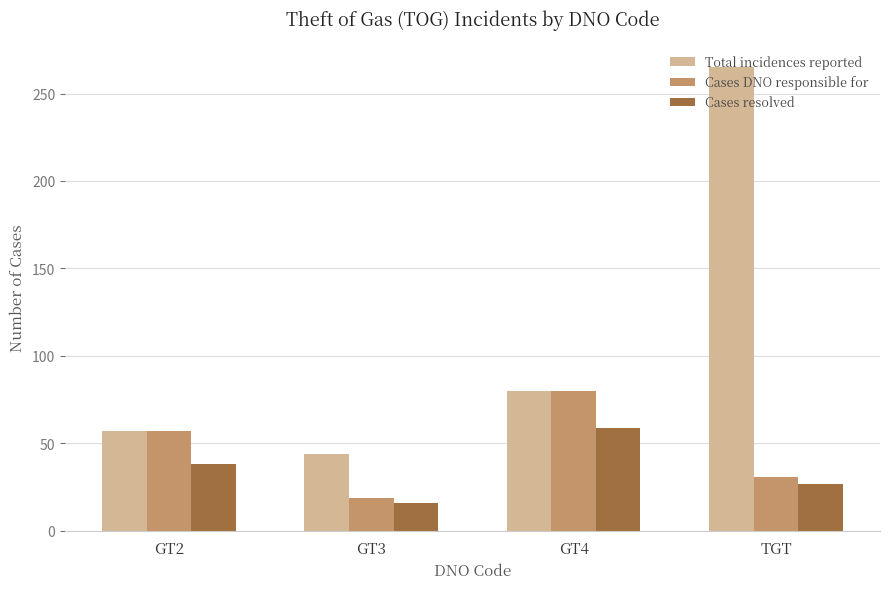

The value of Cases resolved at GT3 is 16. True or false?

True